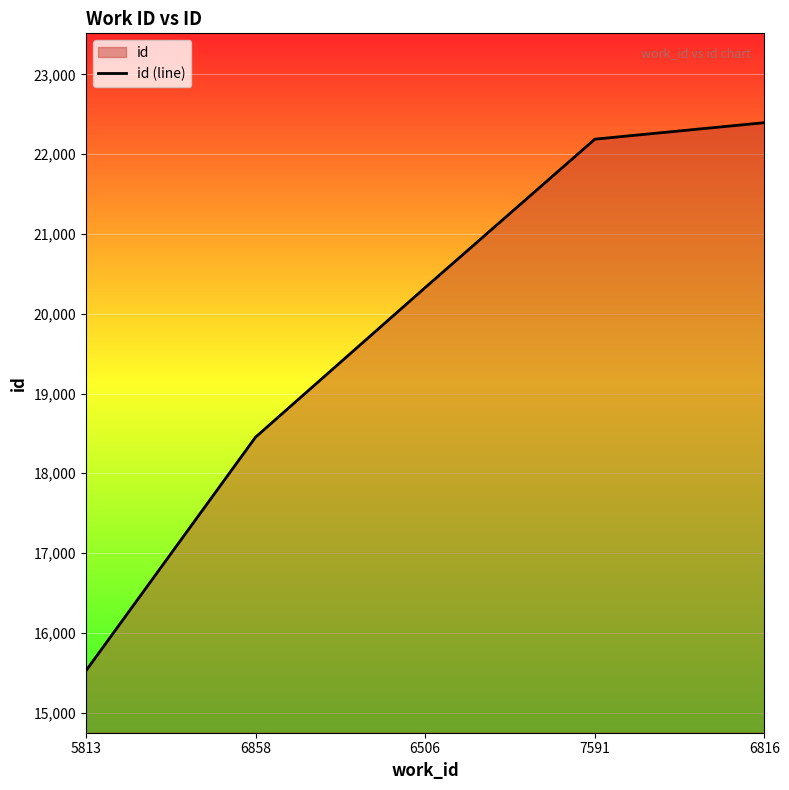

What is the minimum value shown in the chart?

15524